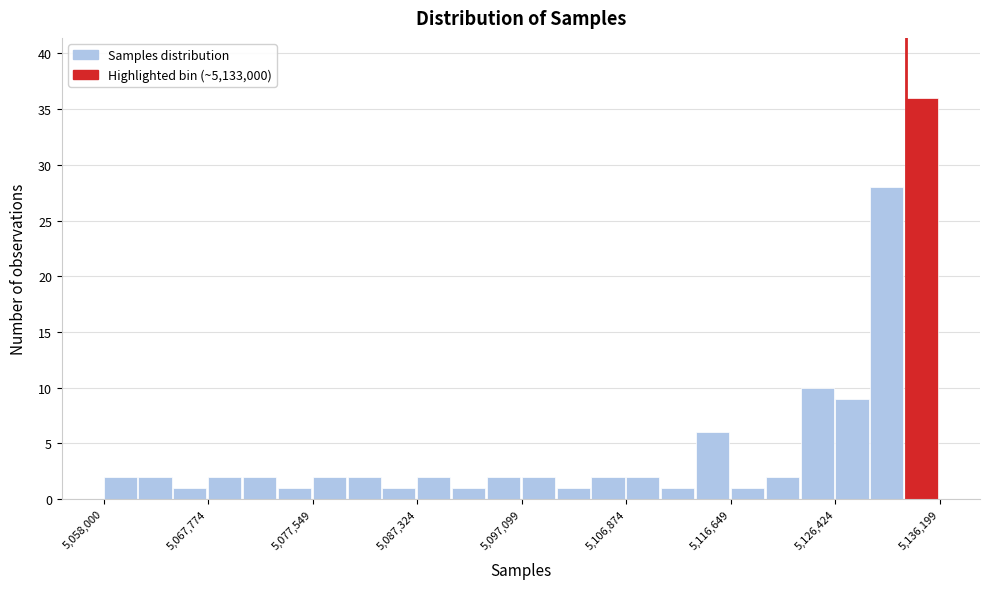

Around what value on the x-axis is the tallest bar? Give the approximate position of its centre, as read against the axis.

5134000